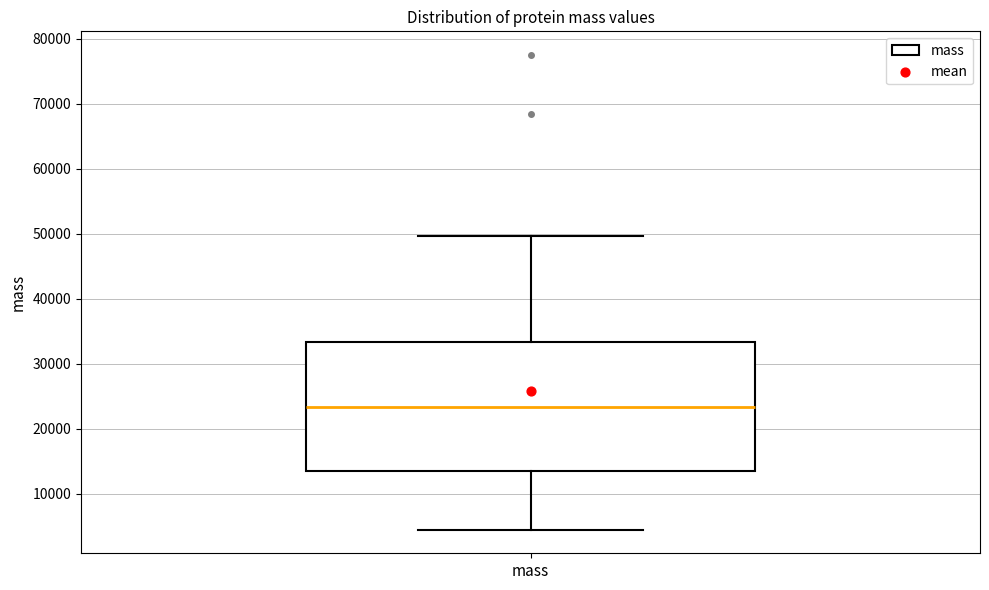

Where is the lower edge of the box for mass on the y-axis? The values are not printed on the chart, so give them approximately, as read against the axis.

13000